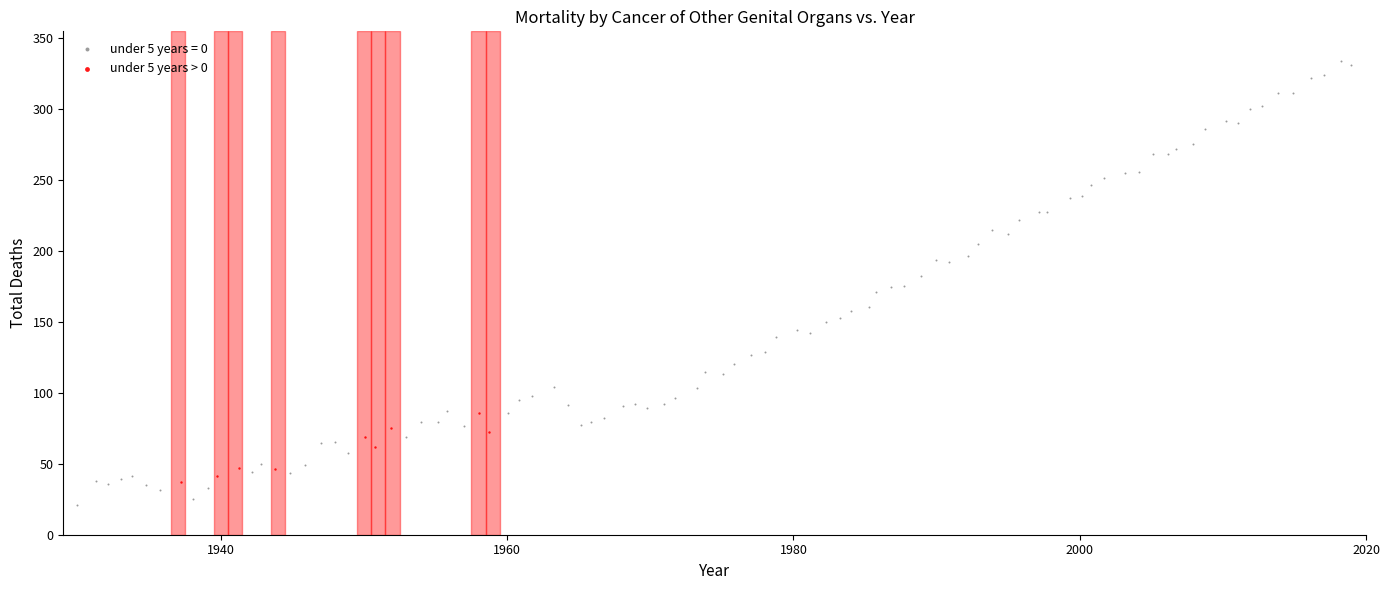

Which series has the widest spread of Y values?

under 5 years = 0